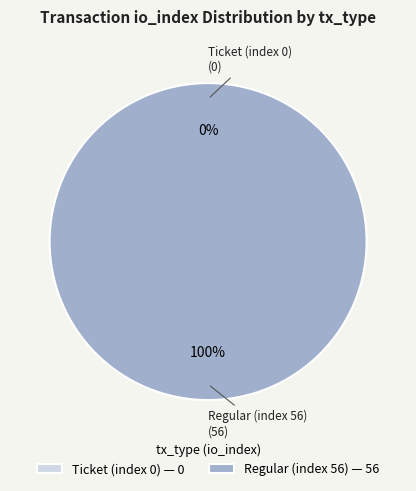

True or false: Ticket (index 0) accounts for 11% of the total.

False